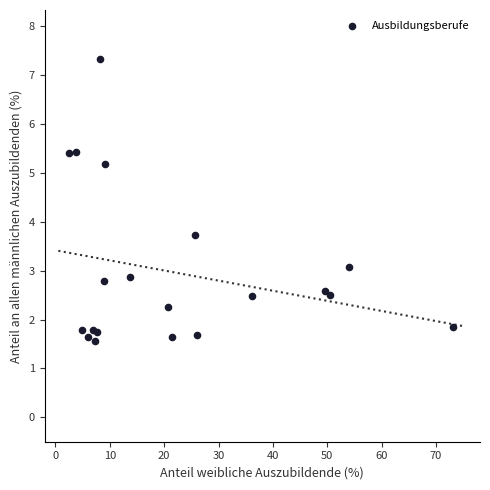

What Y value in the scatter plot is closest to 4?

3.7